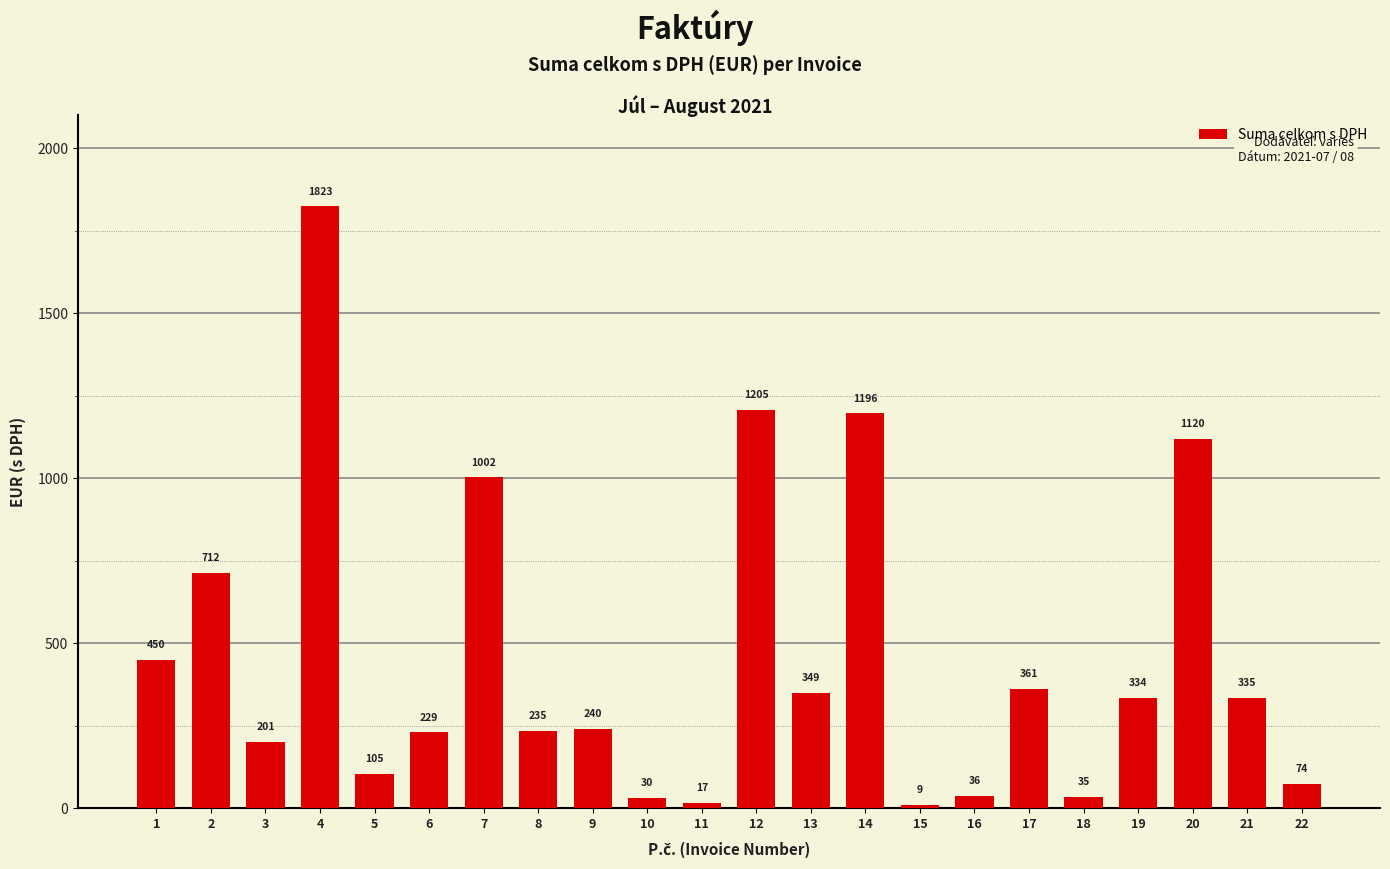

What is the ratio of the value at 7 to the value at 15?

110.5